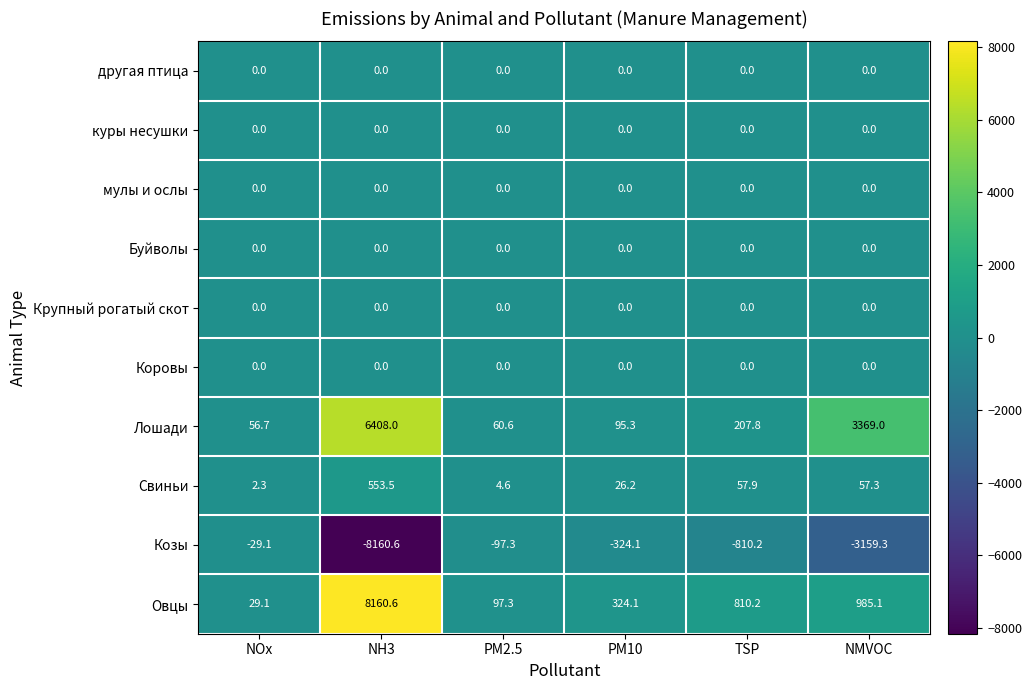

Where is Лошади nearest to the value 3232?

NMVOC